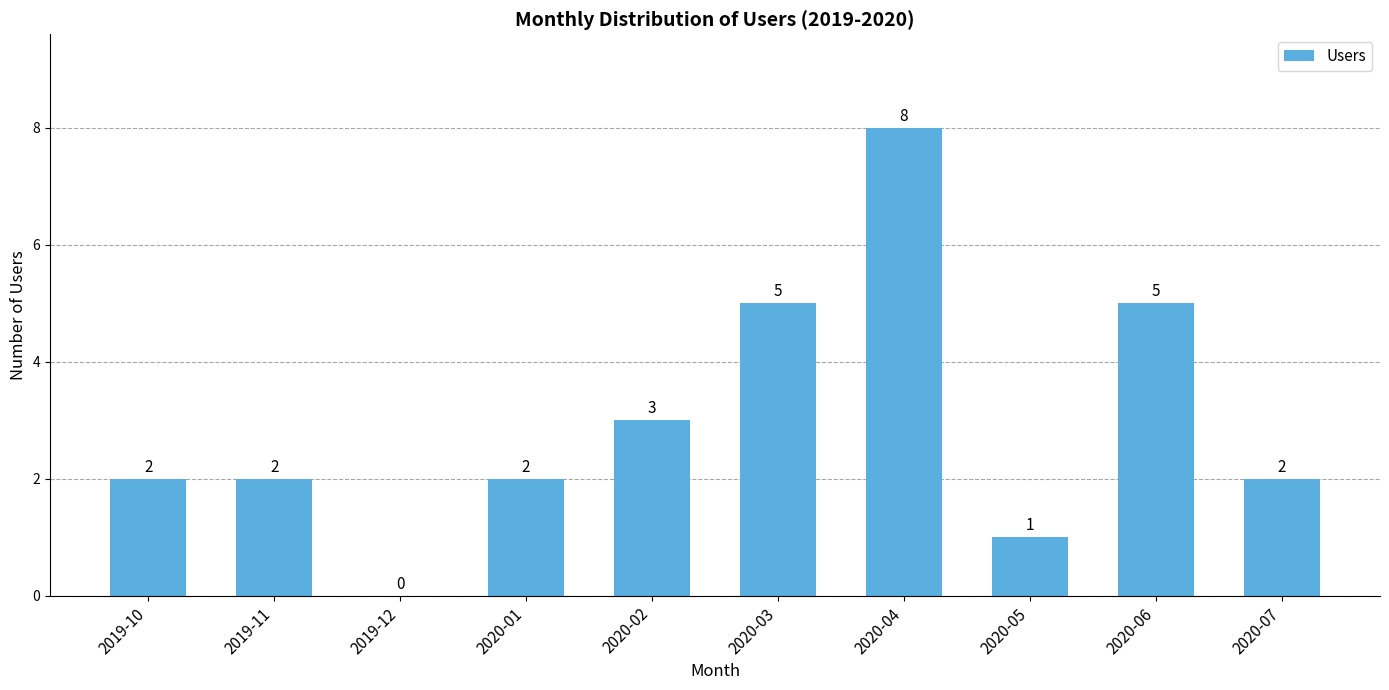

Reading left to right, what are all the values shown in this chart?

2	2	0	2	3	5	8	1	5	2